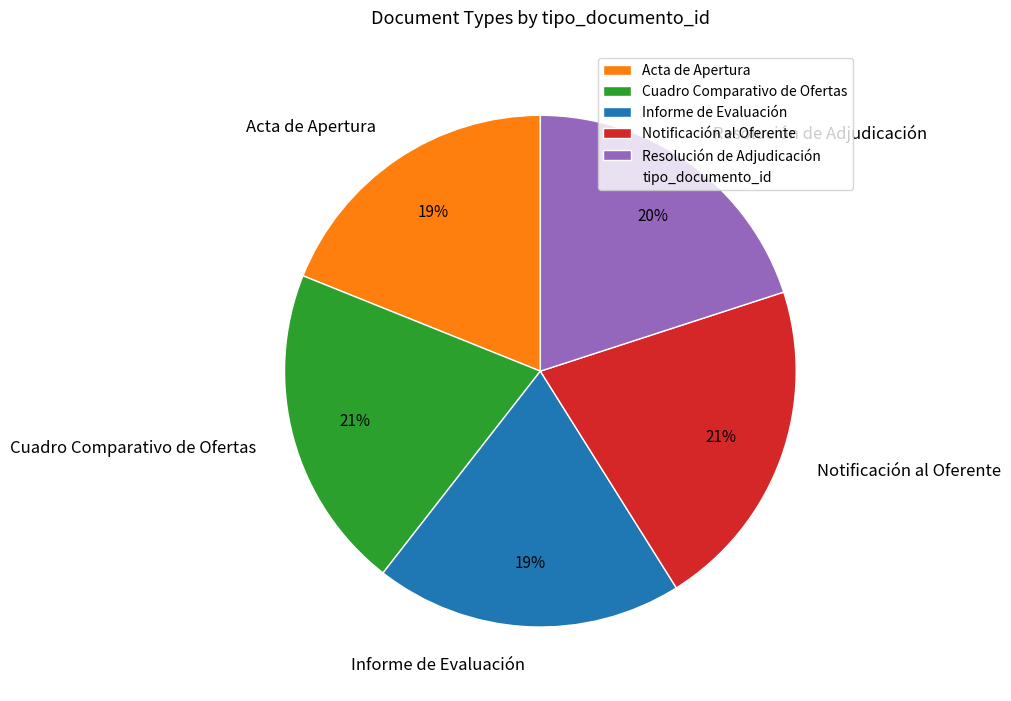

Does Cuadro Comparativo de Ofertas account for over 50% of the chart?

No